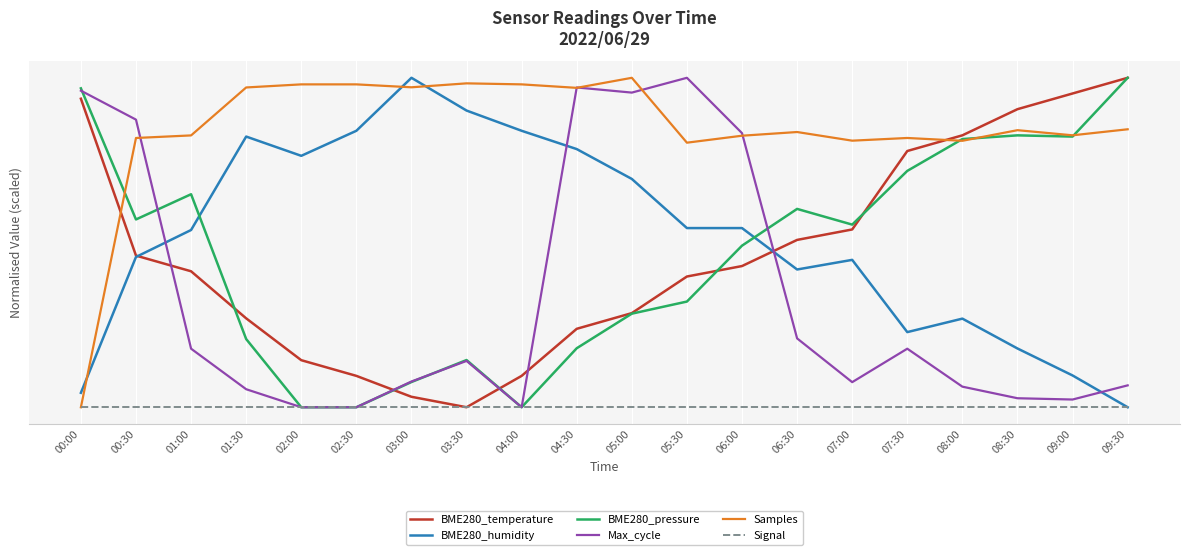

Where is the first local maximum for BME280_pressure?

01:00